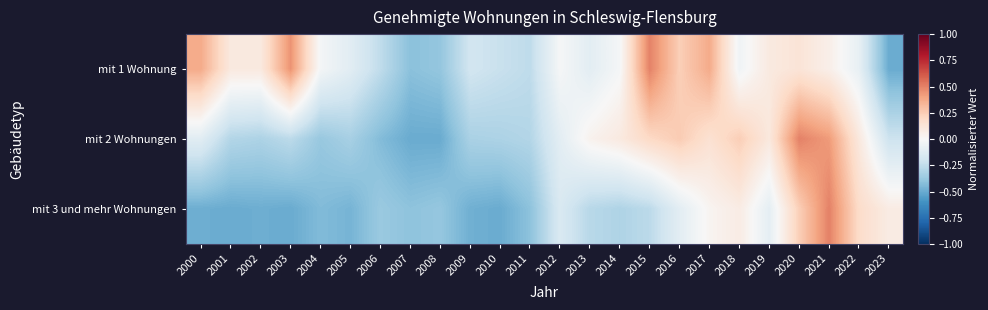

At which category is the sum across all series the highest?

2021